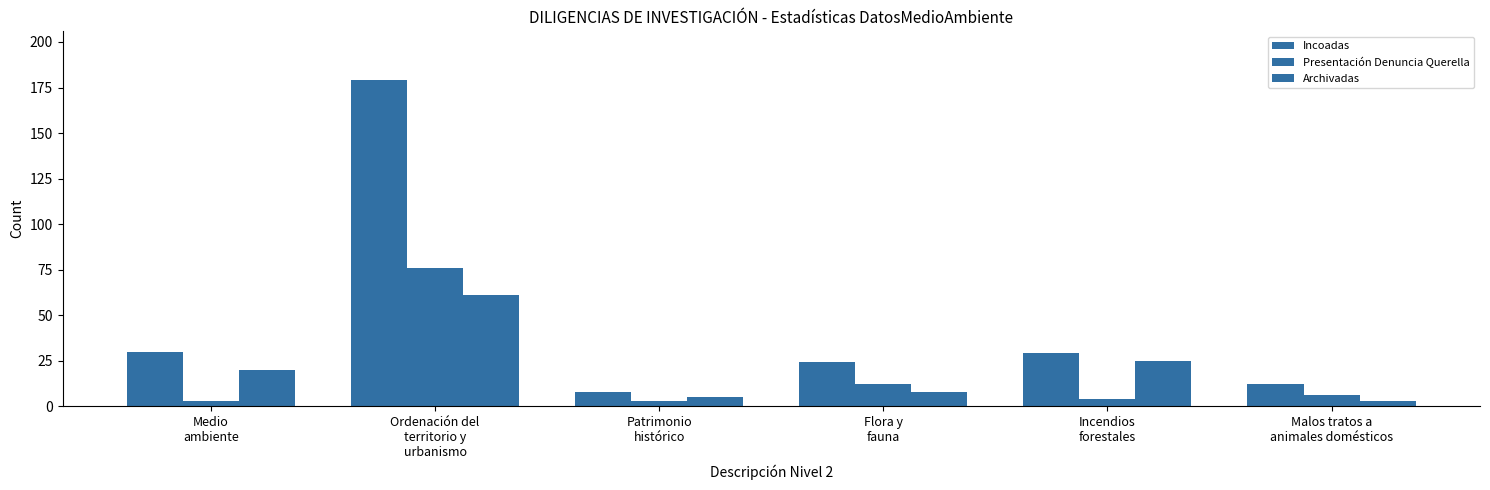

Which label corresponds to the smallest value in the chart?

Medio
ambiente